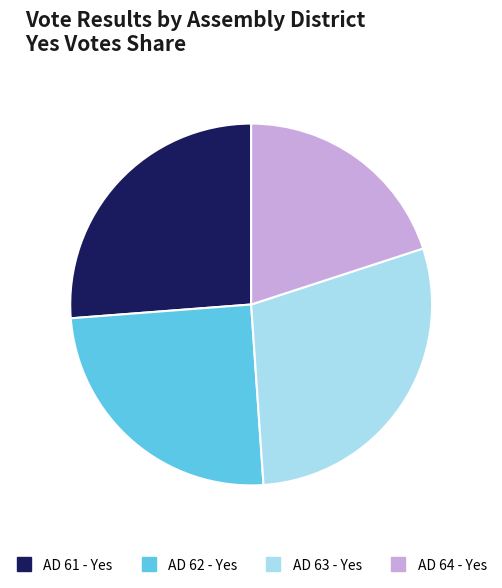

Does any single category account for the majority?

No